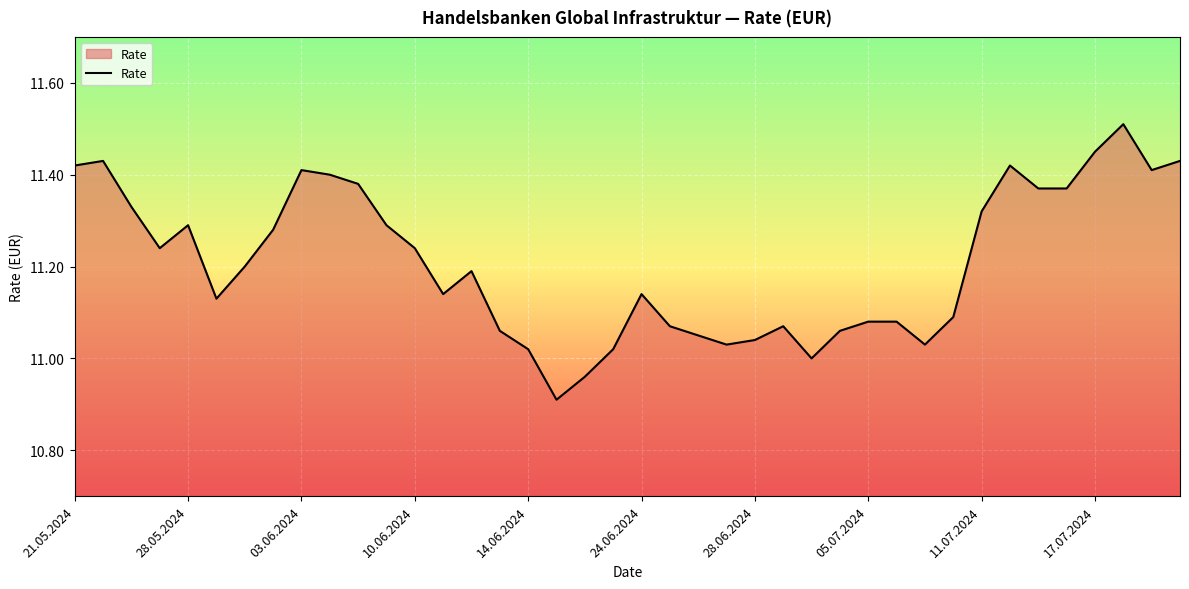

What is the difference between the maximum and minimum values?

0.6